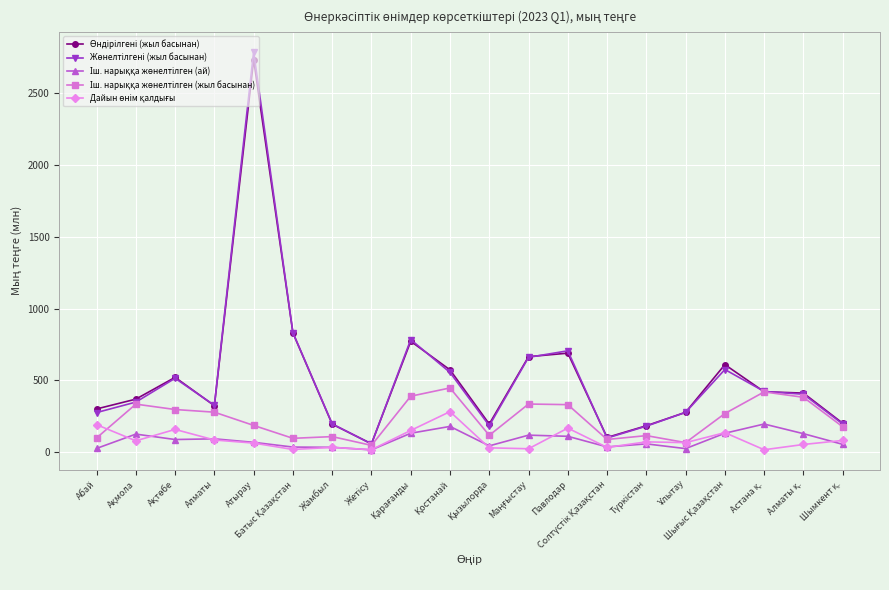

What is the maximum value shown in the chart?

2786.4